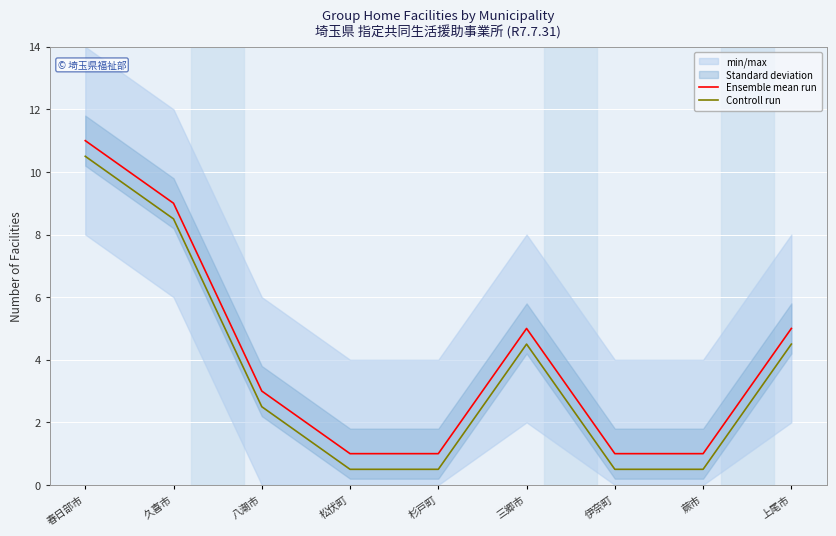

What is the label of the 5th point from the left?

杉戸町